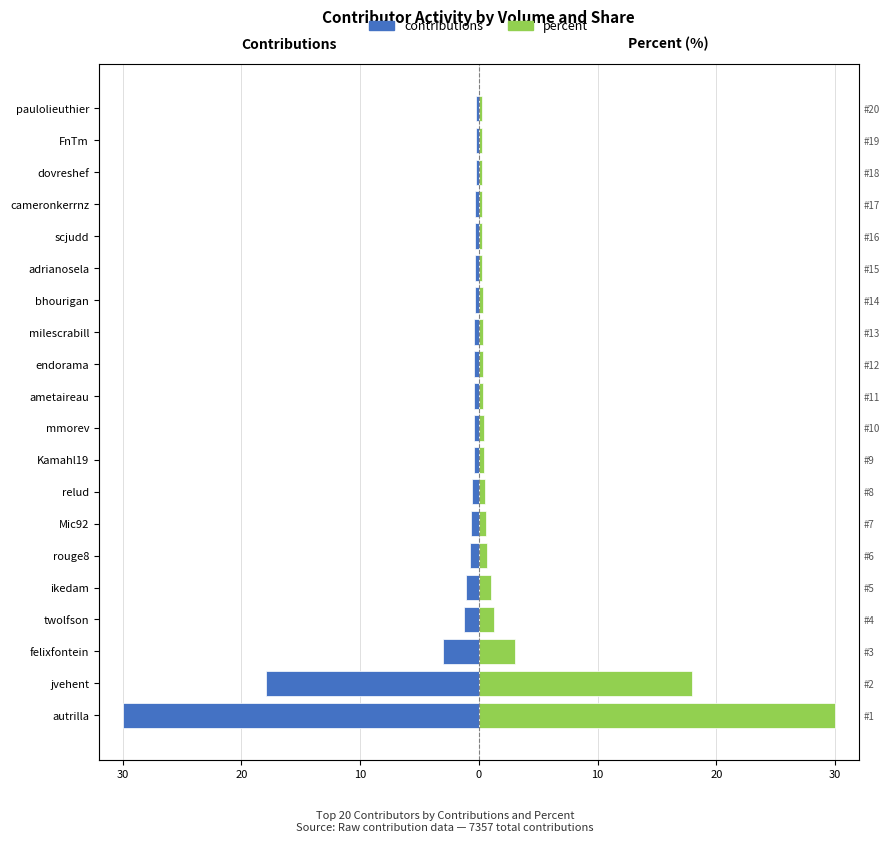

What are all the series names shown in the legend?

contributions, percent